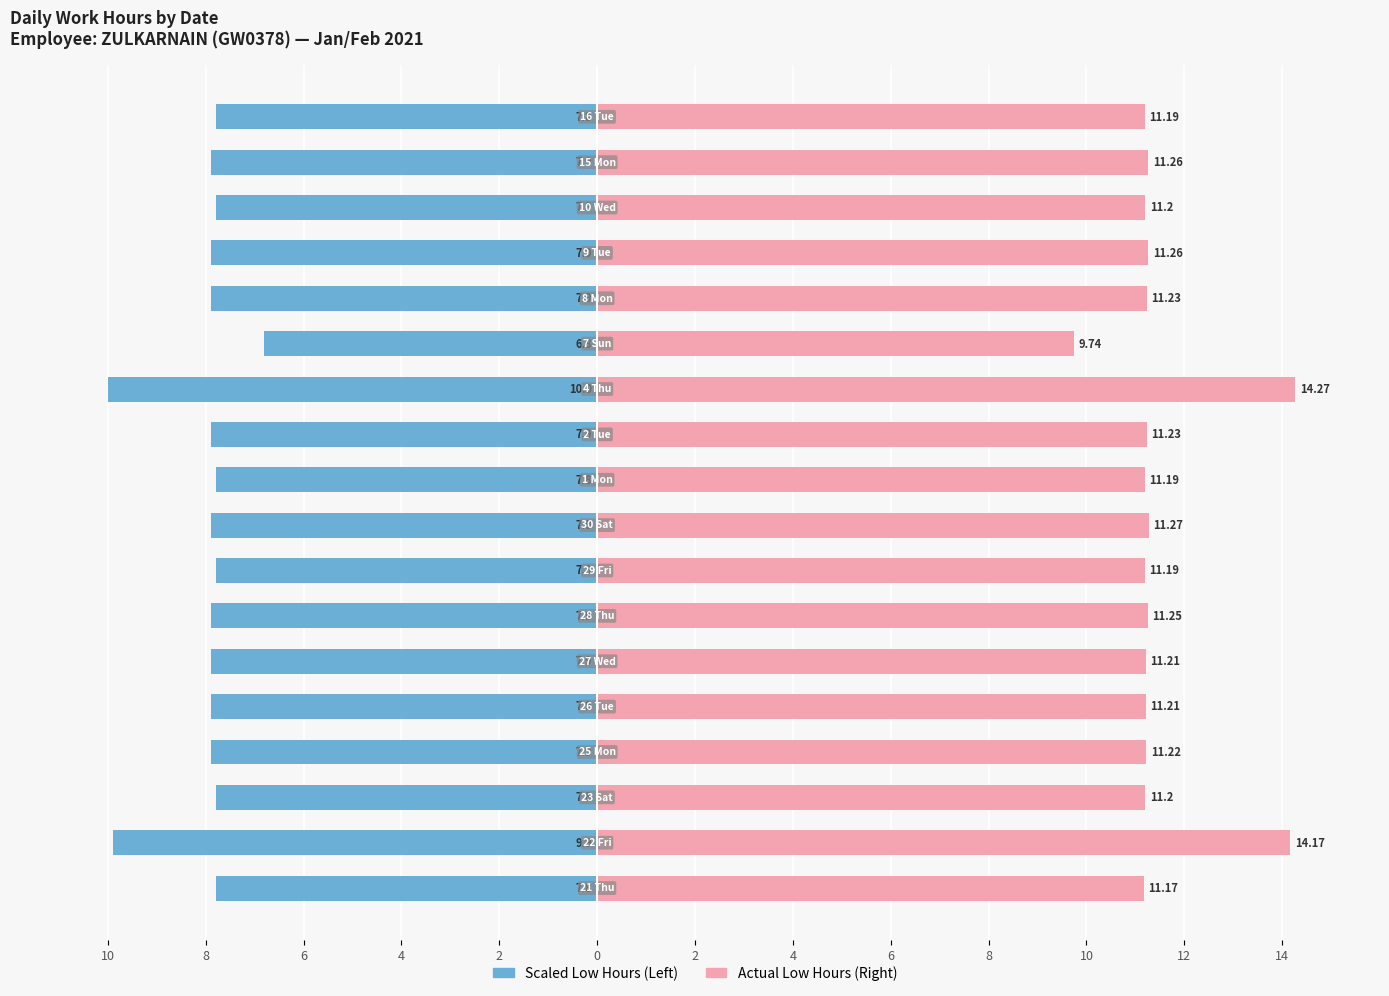

What is the spread (max minus min) of values at 0?

19.1